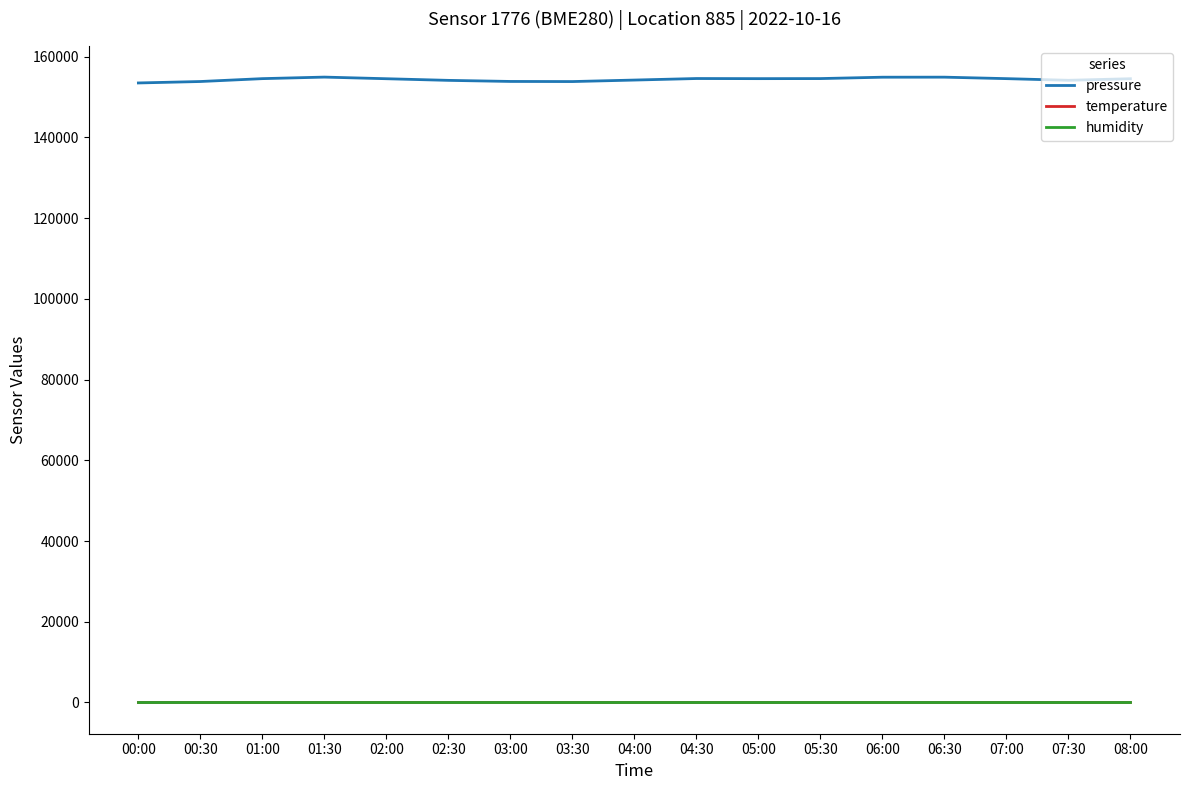

At how many categories does at least one series exceed 8835?

17